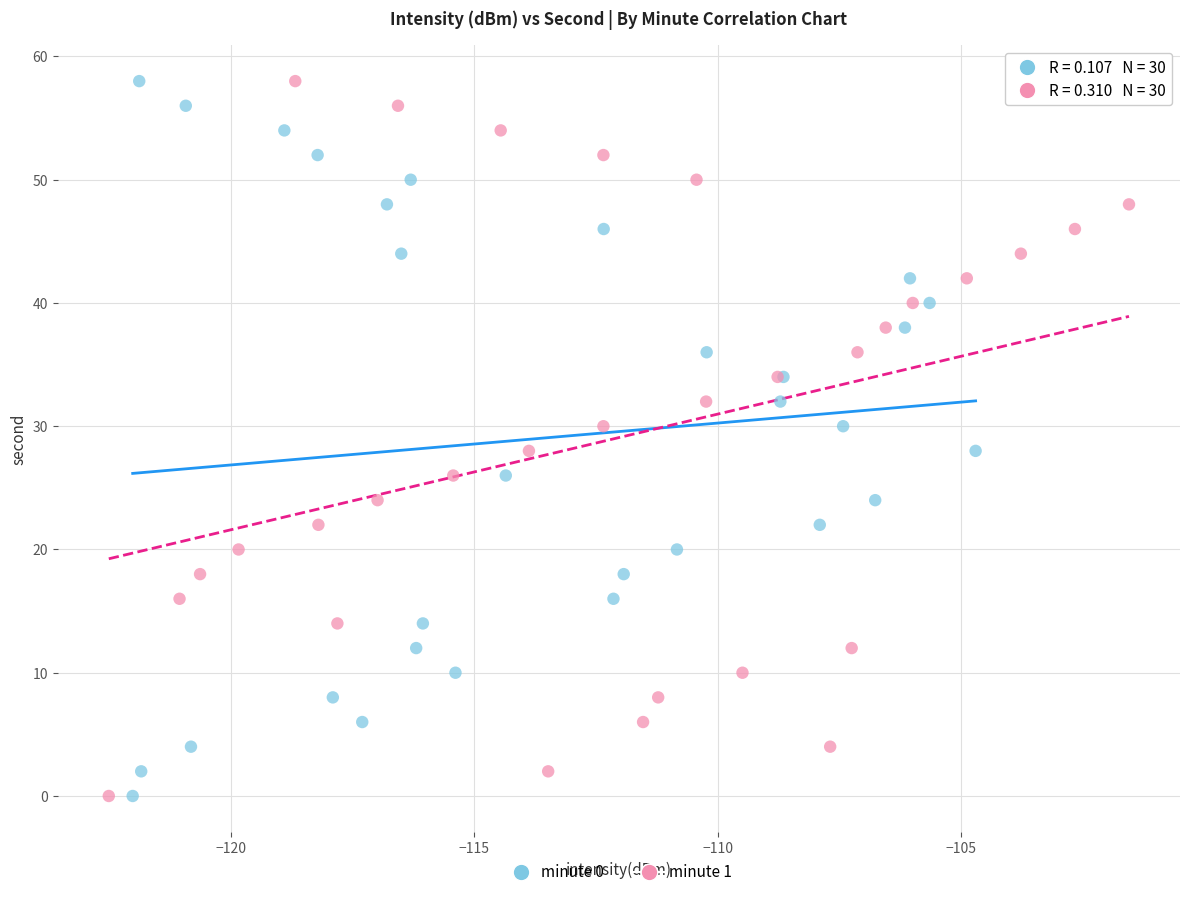

What are all the series names shown in the legend?

minute 0, minute 1